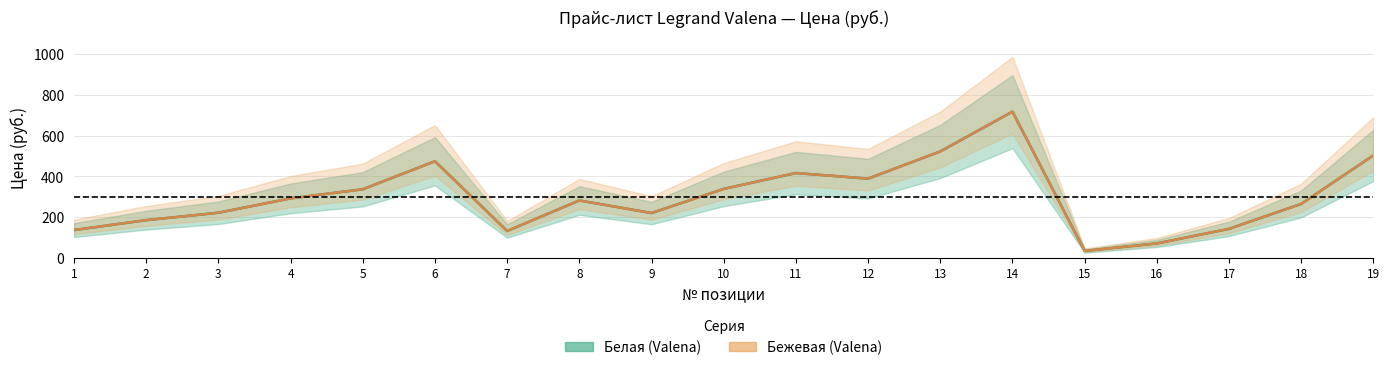

At which category does Белая (Valena) reach its first local valley?

7